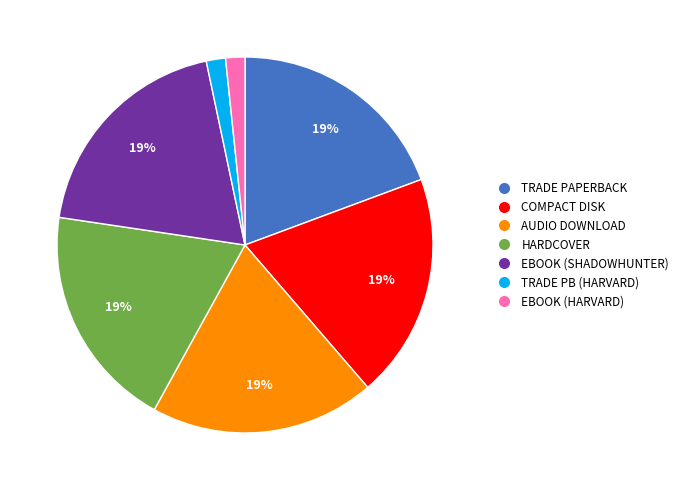

To the nearest percent, what is the average slice percentage?

14%